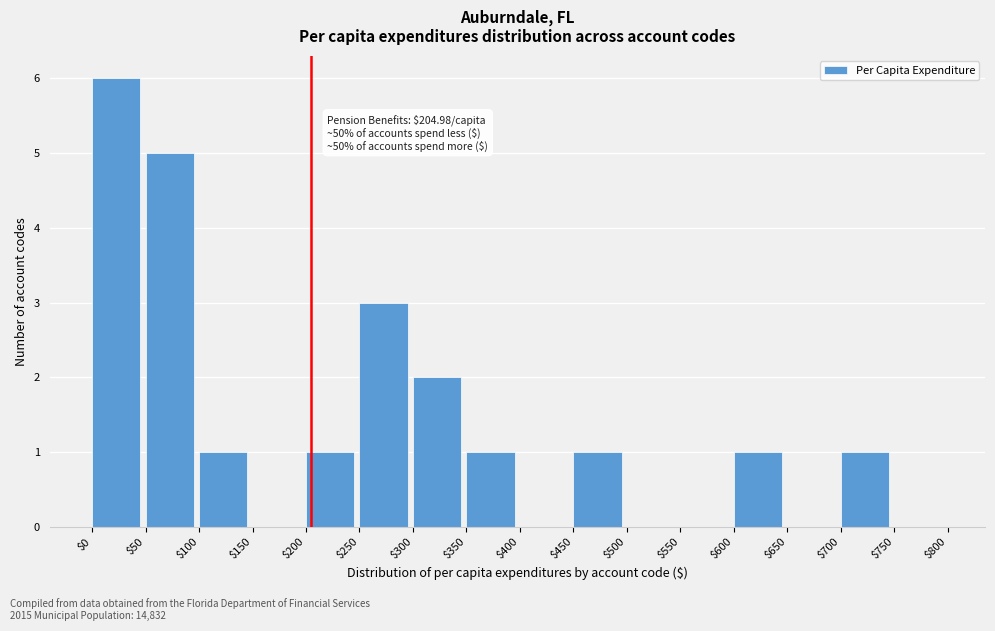

Which range on the x-axis has the tallest bar?

$0 to $50